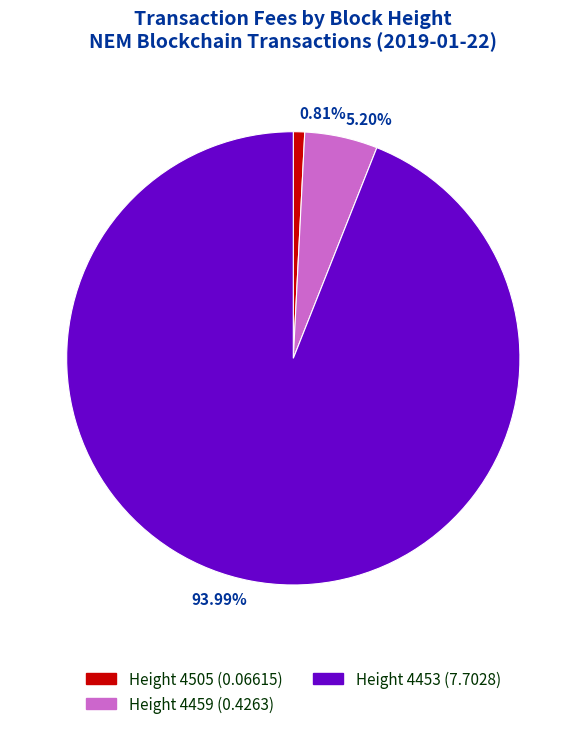

Which category has the smallest portion of the pie?

Height 4505 (0.06615)